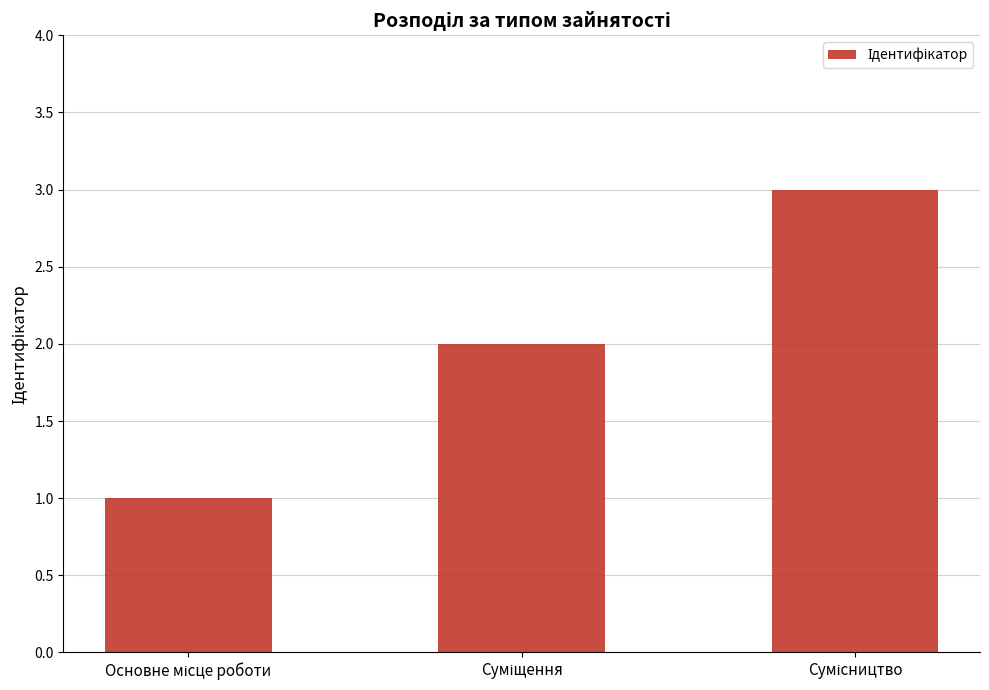

What is the sum of all values?

6